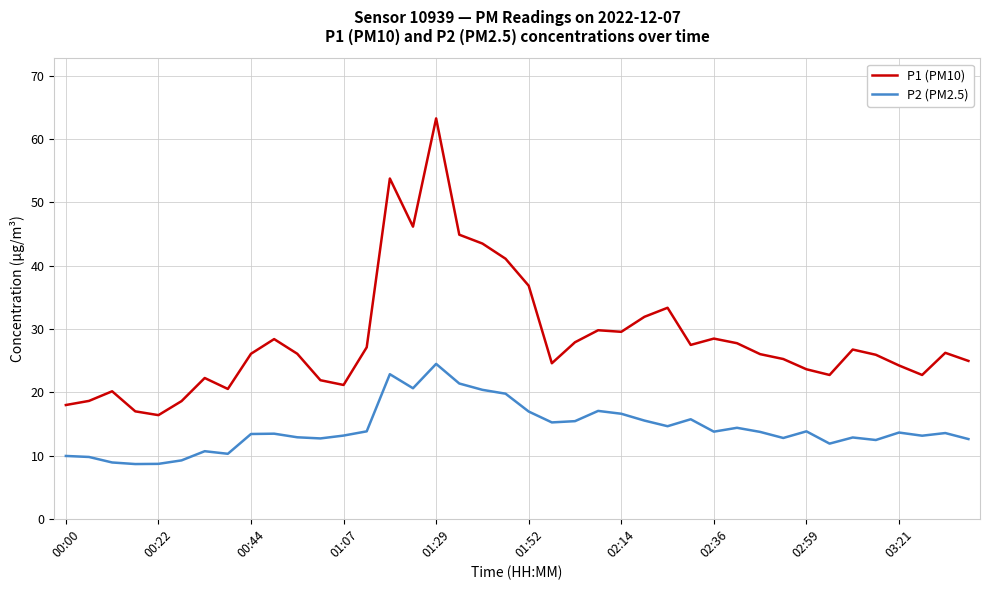

True or false: P1 (PM10) and P2 (PM2.5) intersect in this chart.

False